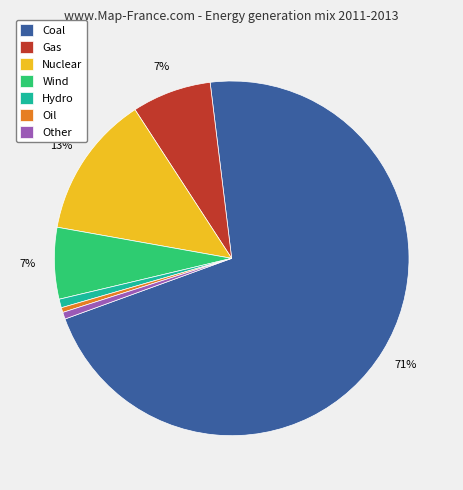

Is the sum of Wind and Other greater than half?

No